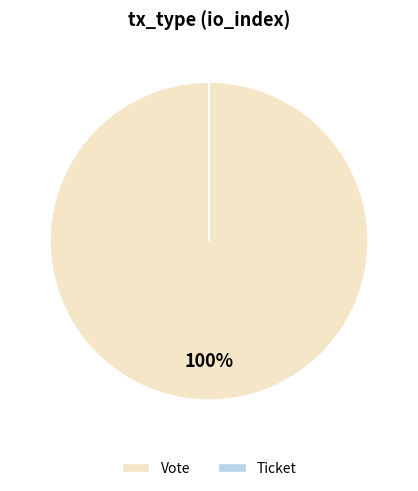

The Ticket slice represents 13% of the pie. True or false?

False